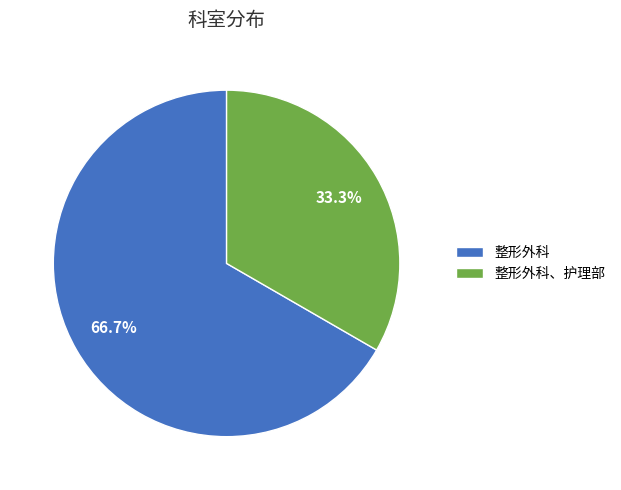

Is it true that 整形外科 is 62% of the pie?

False